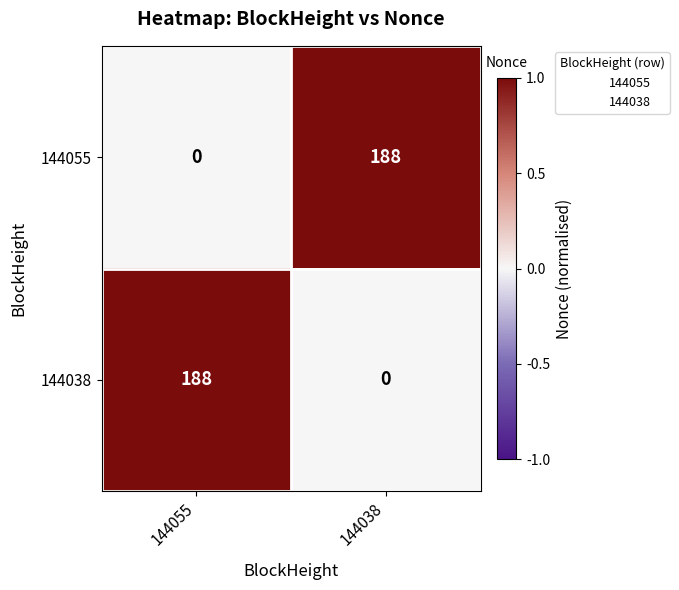

Is the value of 144038 at 144038 greater than the value of 144055 at 144038?

No